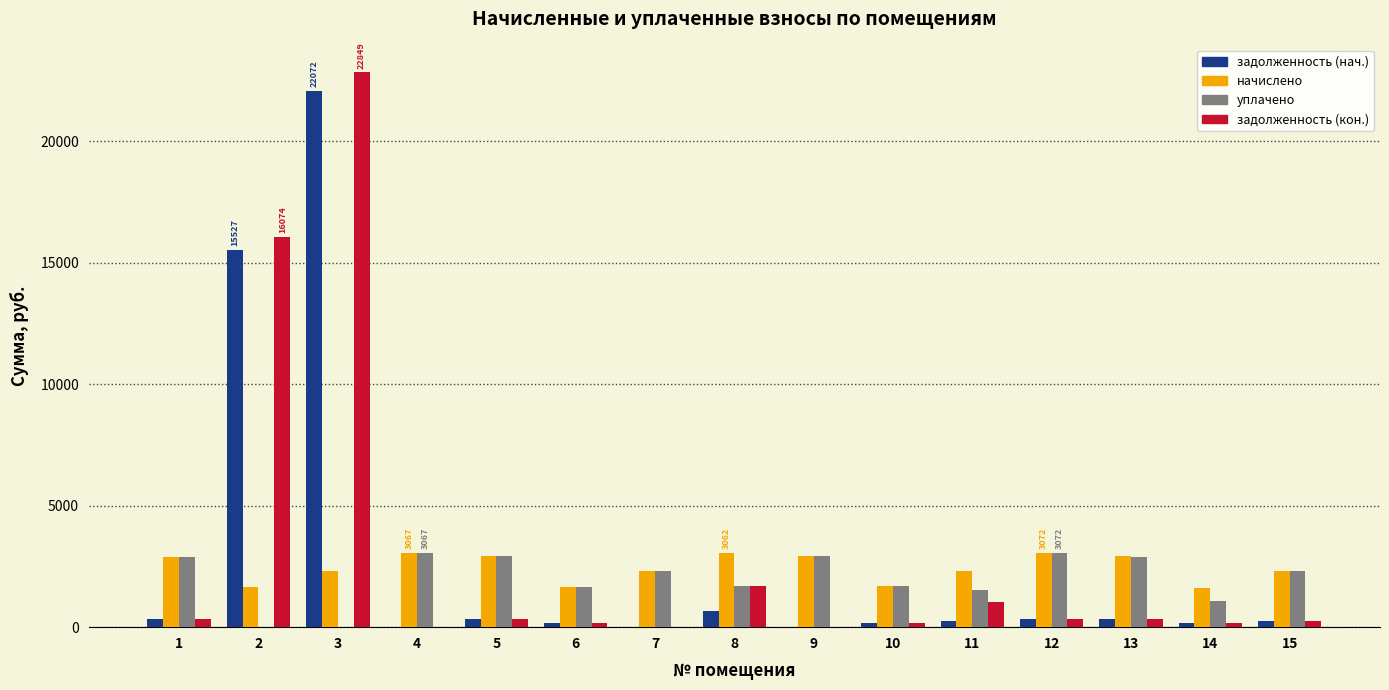

The value of задолженность (нач.) at 7 is 10444.2. True or false?

False